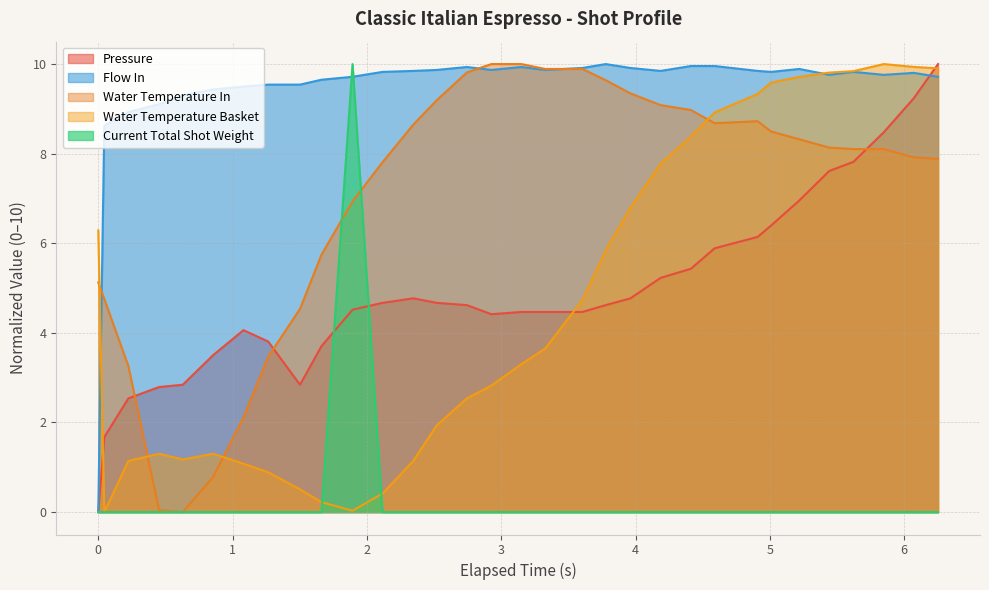

What is the highest value of the Pressure series?

10.0